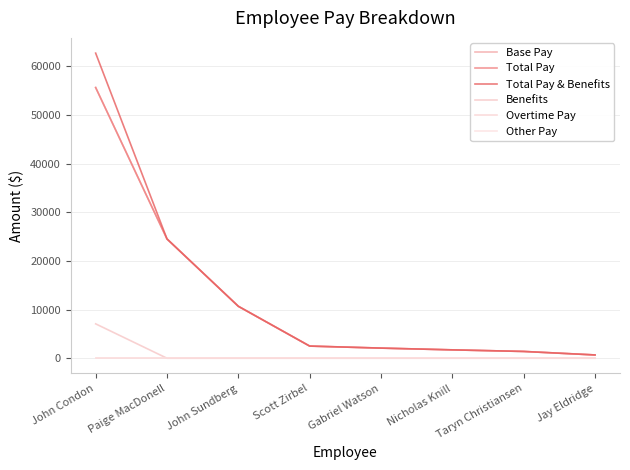

What is the label of the 5th point from the left?

Gabriel Watson